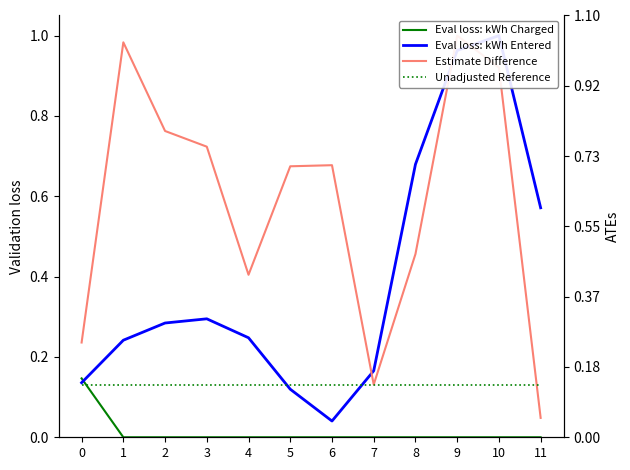

Which category has the lowest value across all series?

1